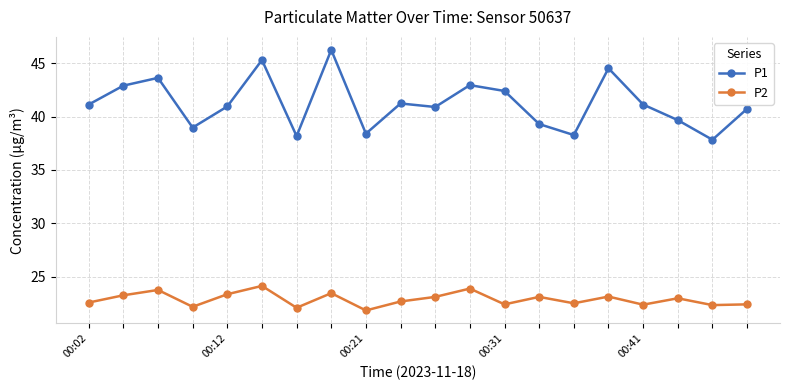

Rank the series by their maximum value, from highest to lowest.

P1, P2